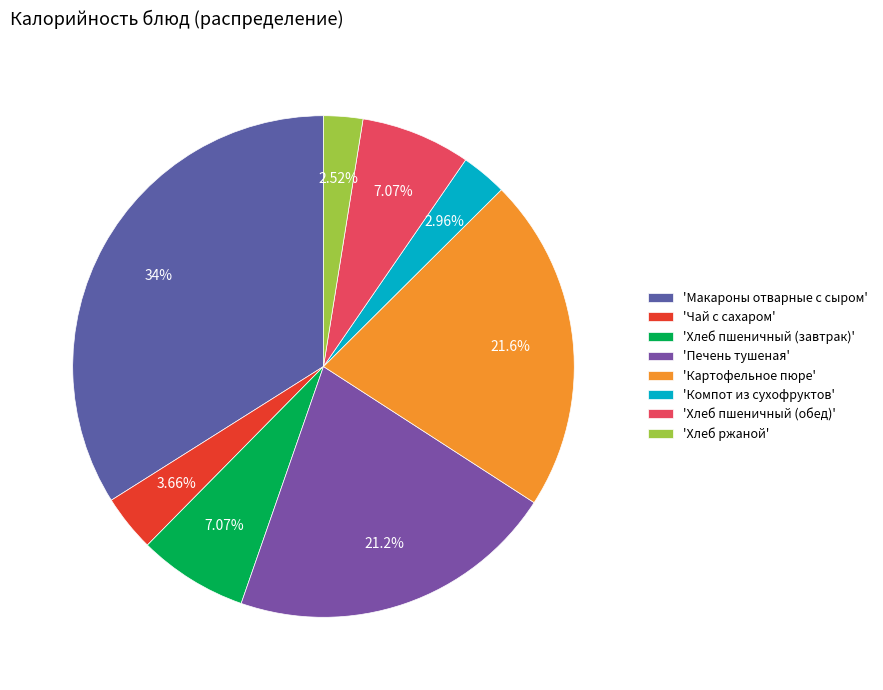

Which slice is the smallest?

Хлеб ржаной